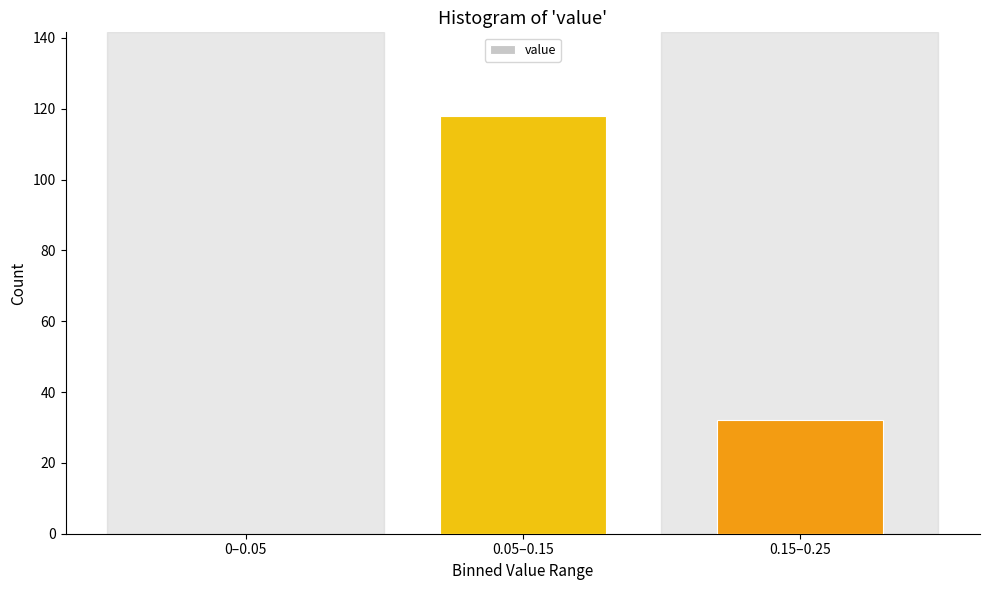

Reading right to left, extract all data points from this chart.

0.15–0.25=32	0.05–0.15=118	0–0.05=0